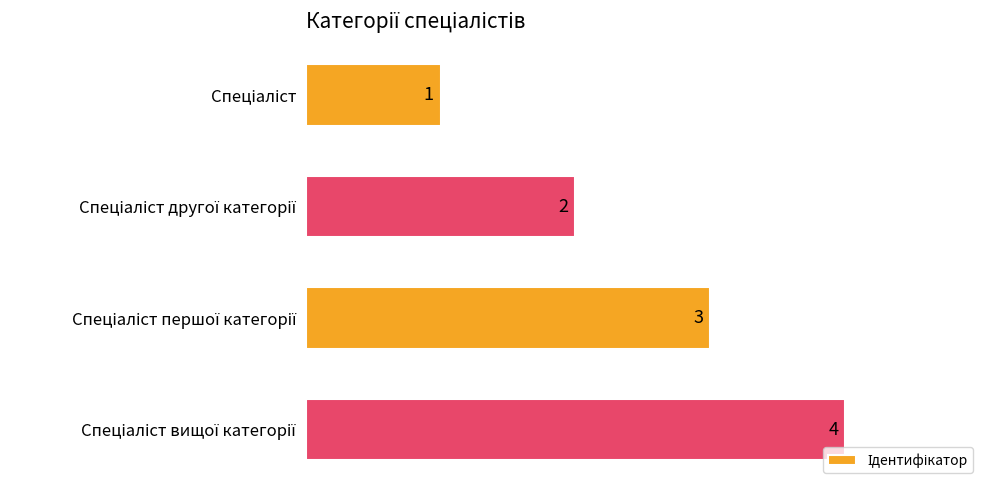

What is the value of the 1st bar from the top?

1